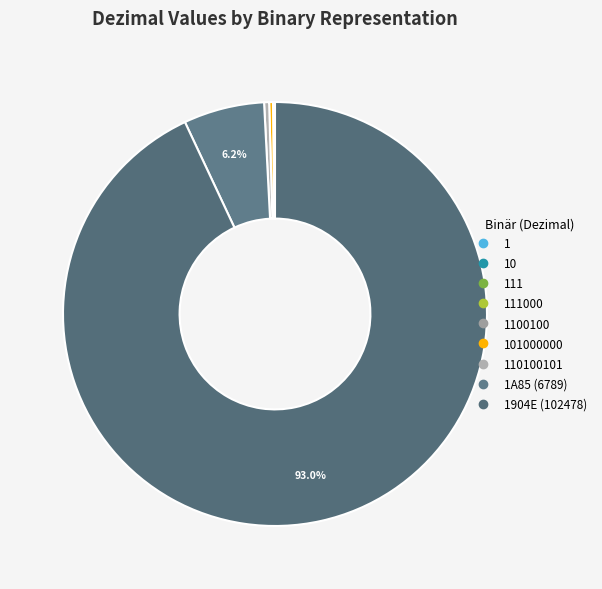

What is the largest slice in the pie chart?

1904E (102478)